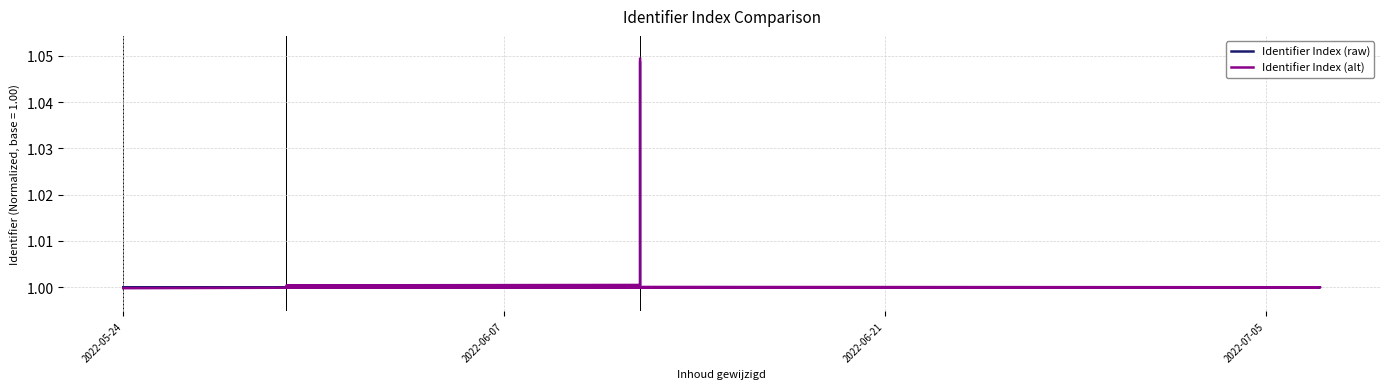

Count the number of categories in the chart.

11